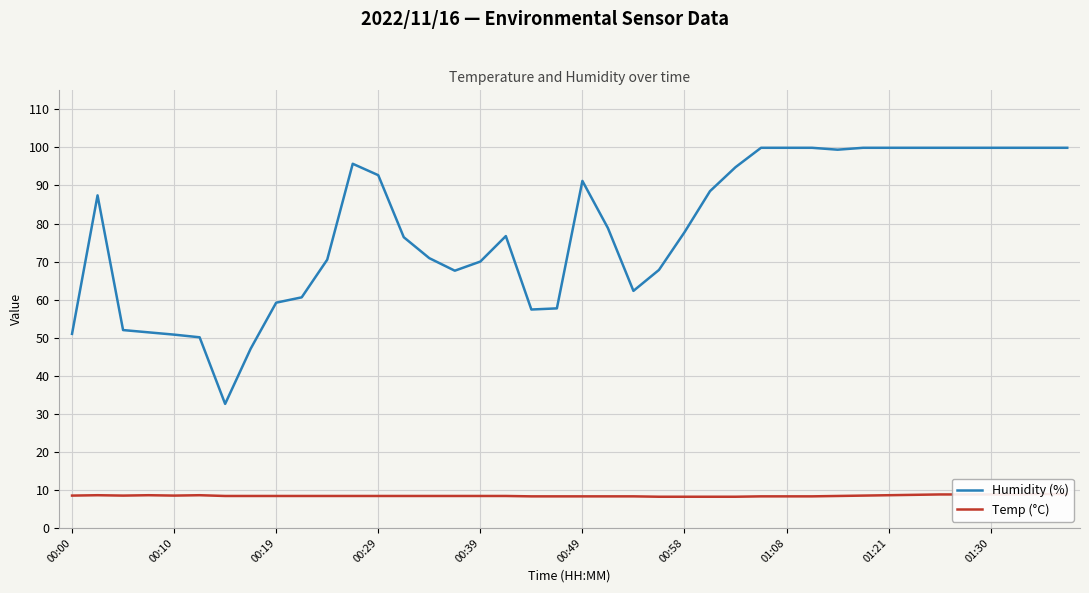

What is the lowest value of the Humidity (%) series?

32.6